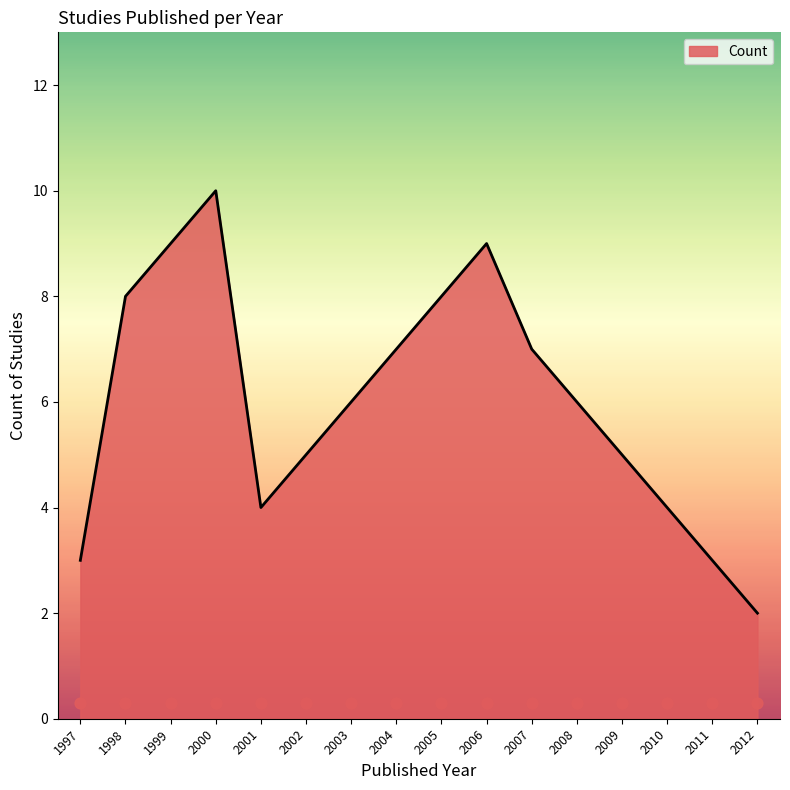

What is the maximum value for Count?

10